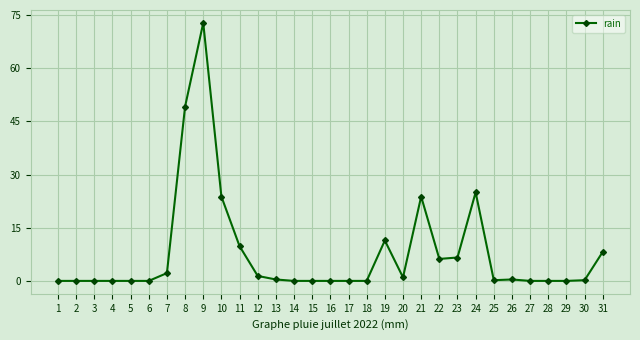

What is the difference between the second highest and second lowest values?

49.2